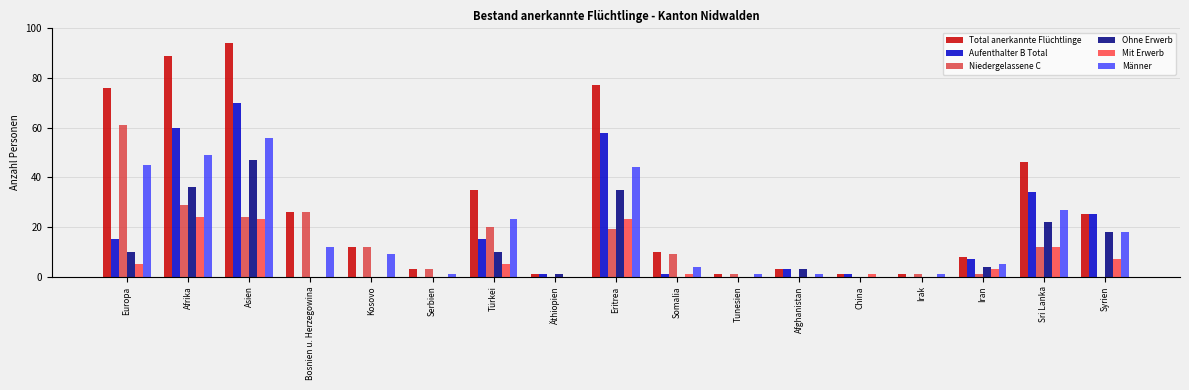

At which category does the chart reach its peak across all series?

Asien